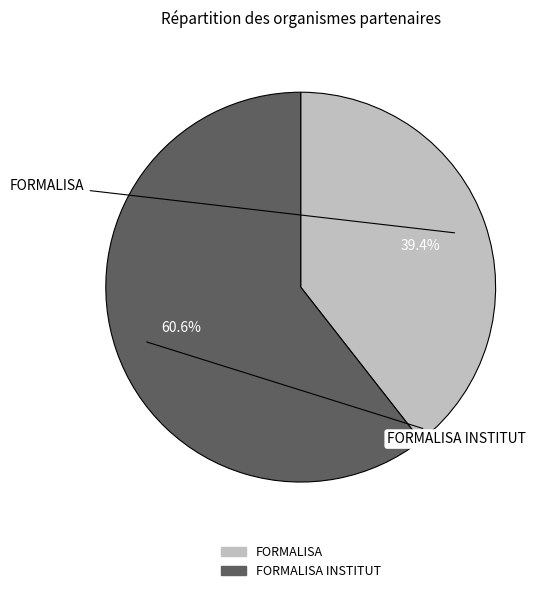

How many slices are in this pie chart?

2